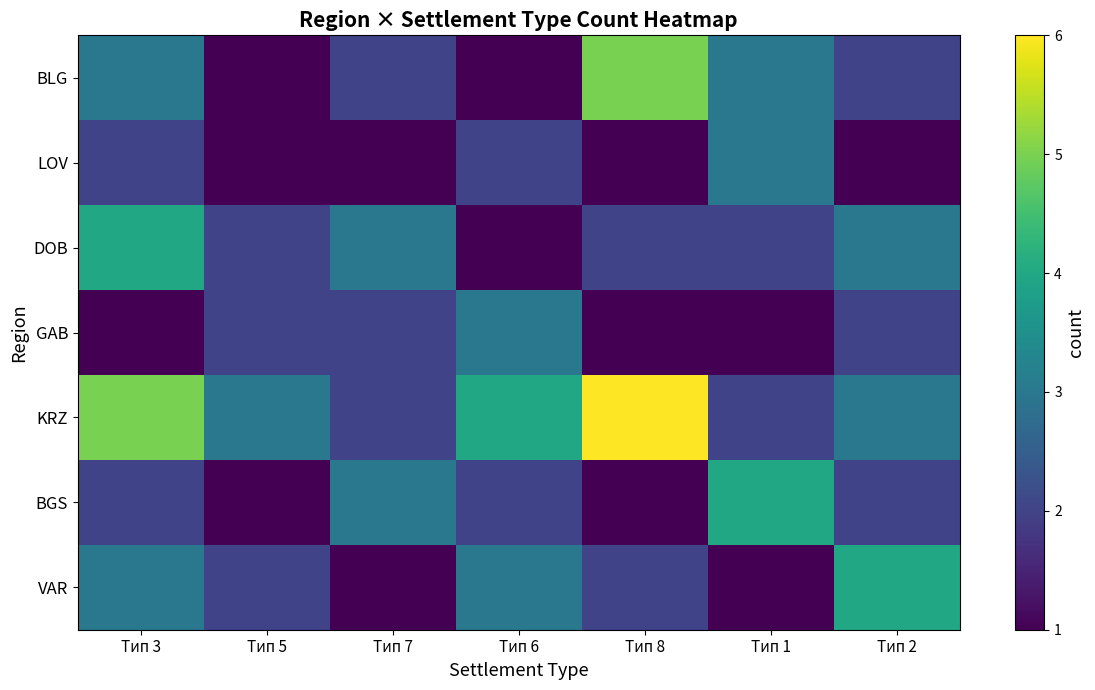

How many data points does each series have?

7